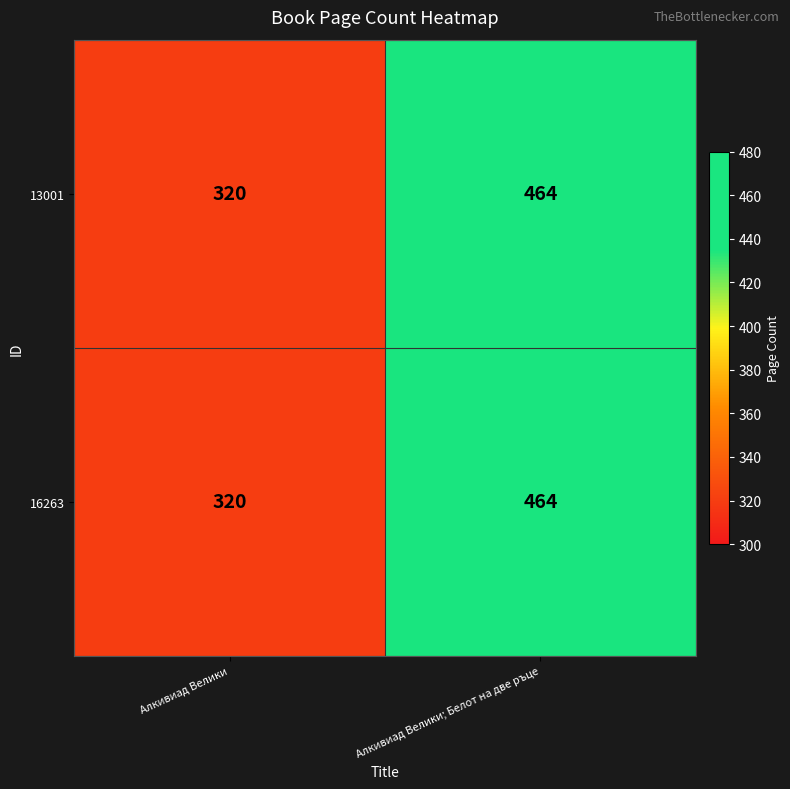

What is the lowest value of the 13001 series?

320